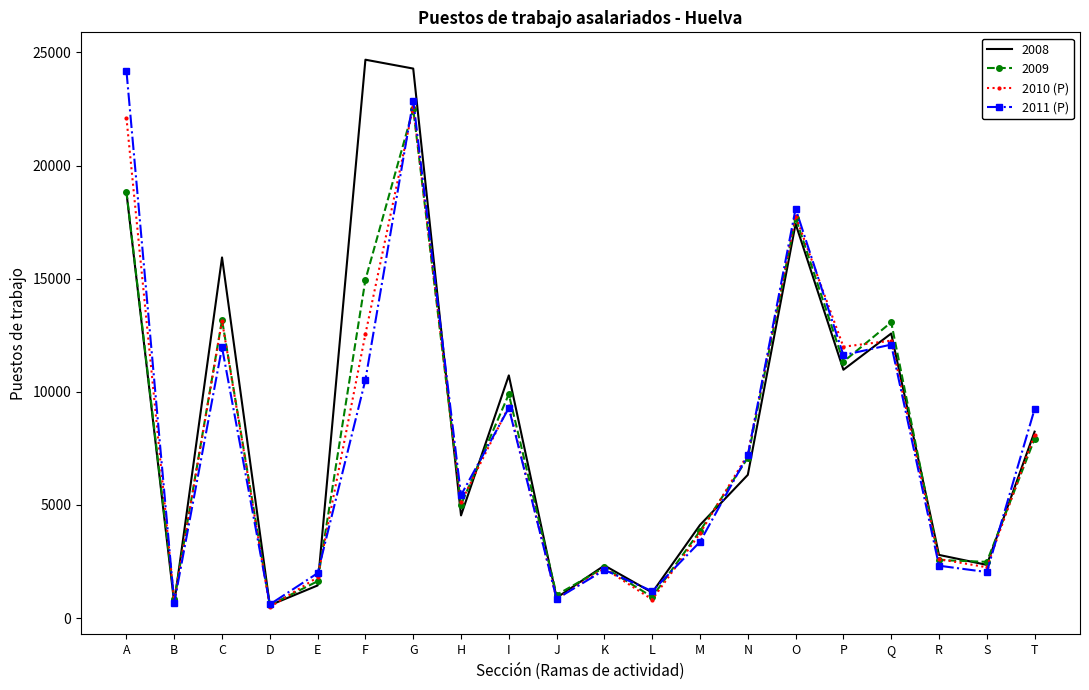

True or false: 2011 (P) has a value of 1187 at L.

True